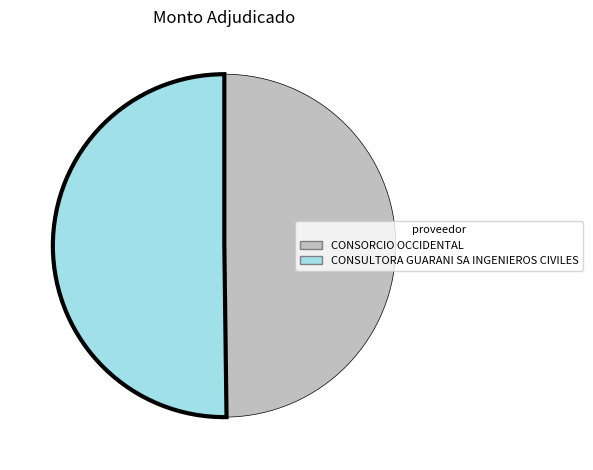

The CONSORCIO OCCIDENTAL slice represents 39% of the pie. True or false?

False